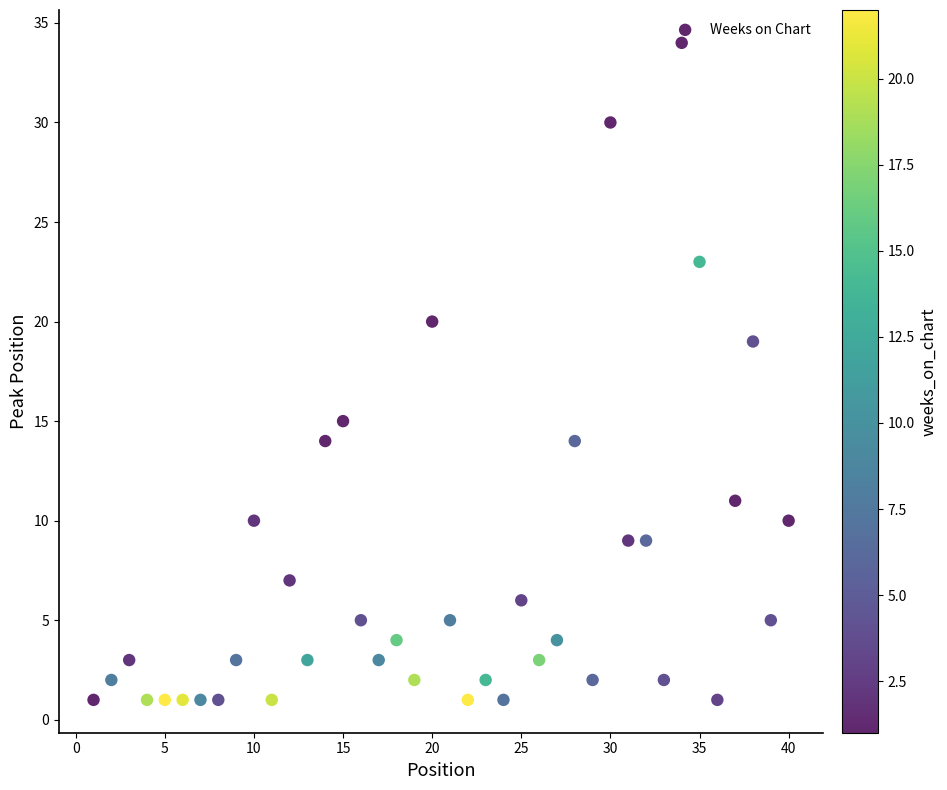

What is the range of Y values (max minus min)?

33